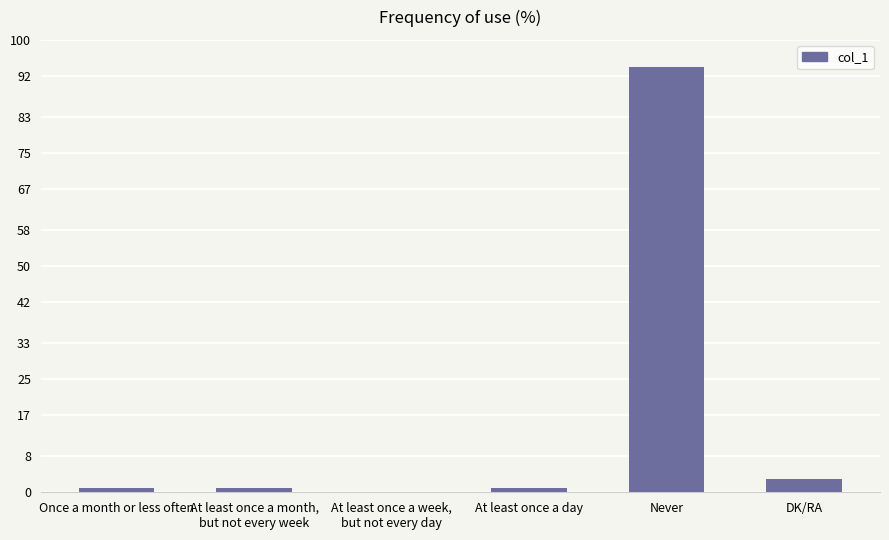

What is the greatest value displayed?

94